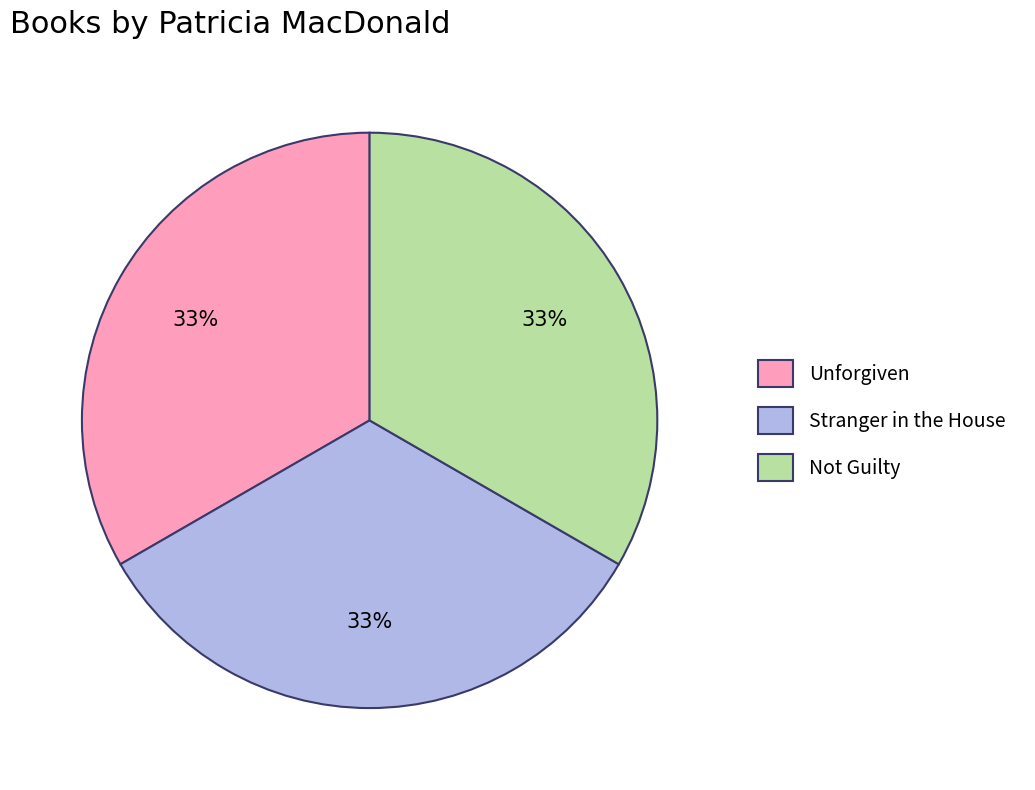

Is Not Guilty the majority of the pie?

No